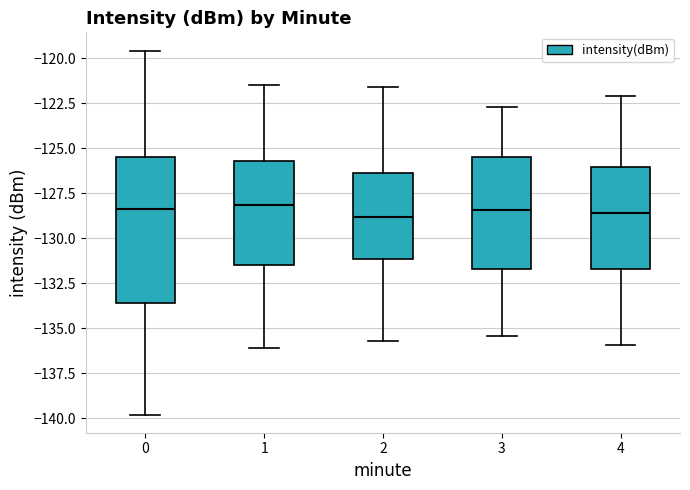

Reading left to right, transcribe this box plot: for each box, give where its median line is, the range the box spans, and where its two whiskers end, as read against the y-axis. The values are not printed on the chart, so give them approximately, as read against the axis.

0: median -128.5, box -133.5 to -125.5, whiskers -140.0 to -119.5
1: median -128.0, box -131.5 to -125.5, whiskers -136.0 to -121.5
2: median -129.0, box -131.0 to -126.5, whiskers -135.5 to -121.5
3: median -128.5, box -131.5 to -125.5, whiskers -135.5 to -122.5
4: median -128.5, box -131.5 to -126.0, whiskers -136.0 to -122.0